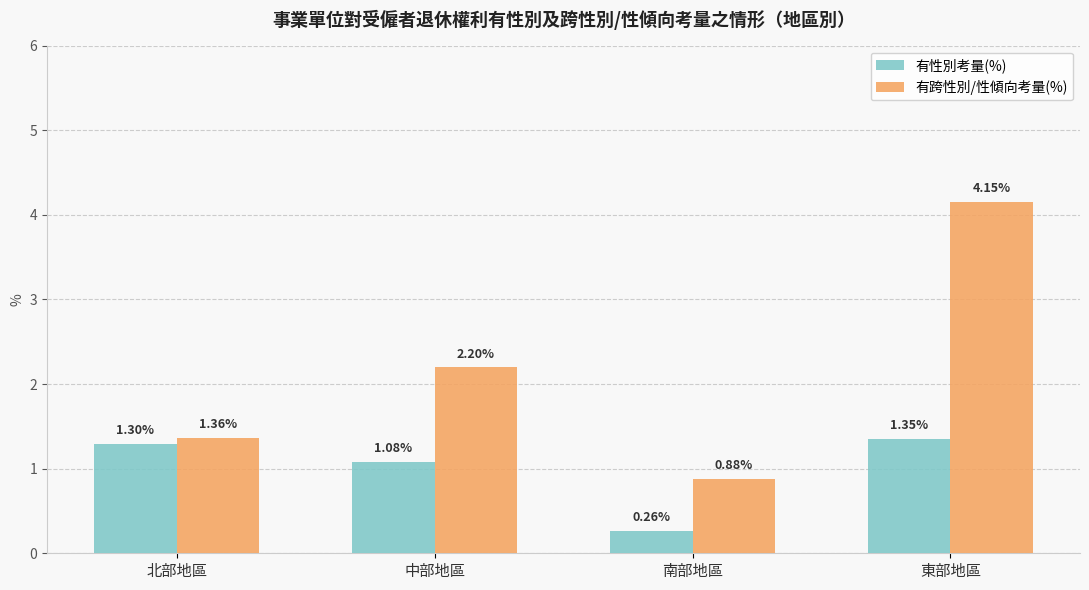

What is the difference between the 有跨性別/性傾向考量(%) values at 南部地區 and 東部地區?

3.3